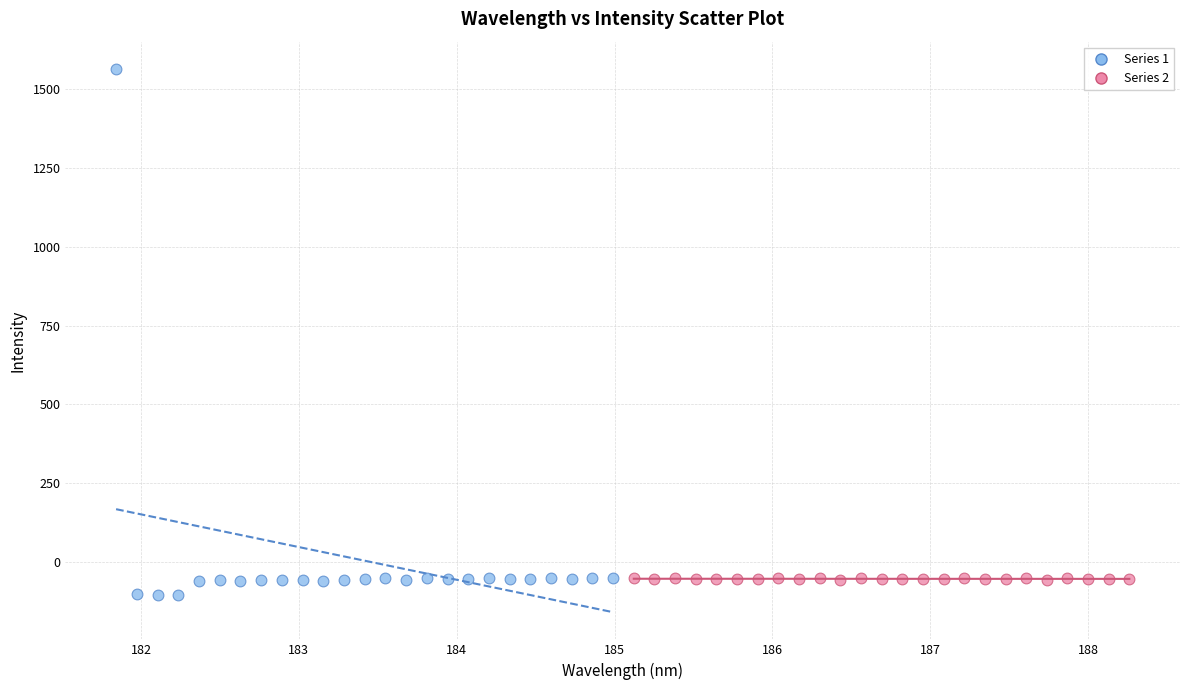

What are all the series names shown in the legend?

Series 1, Series 2